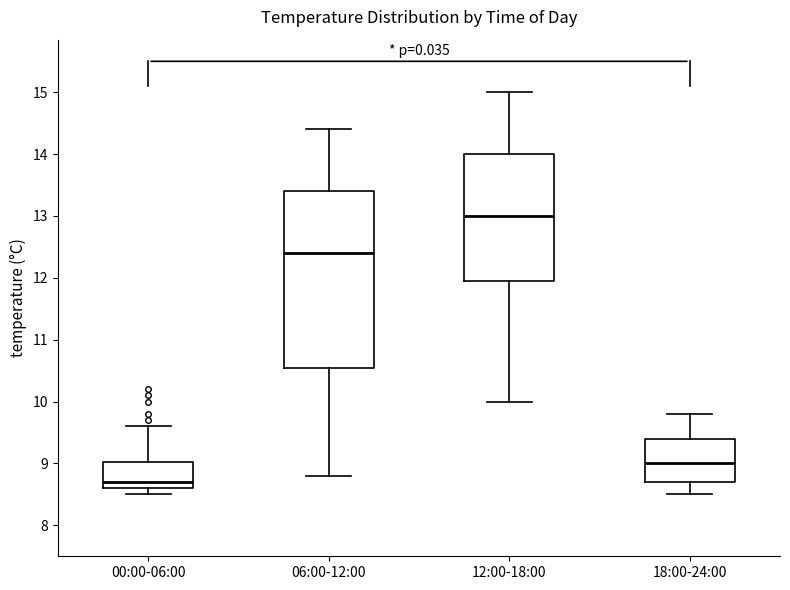

Which box has the highest median line?

12:00-18:00